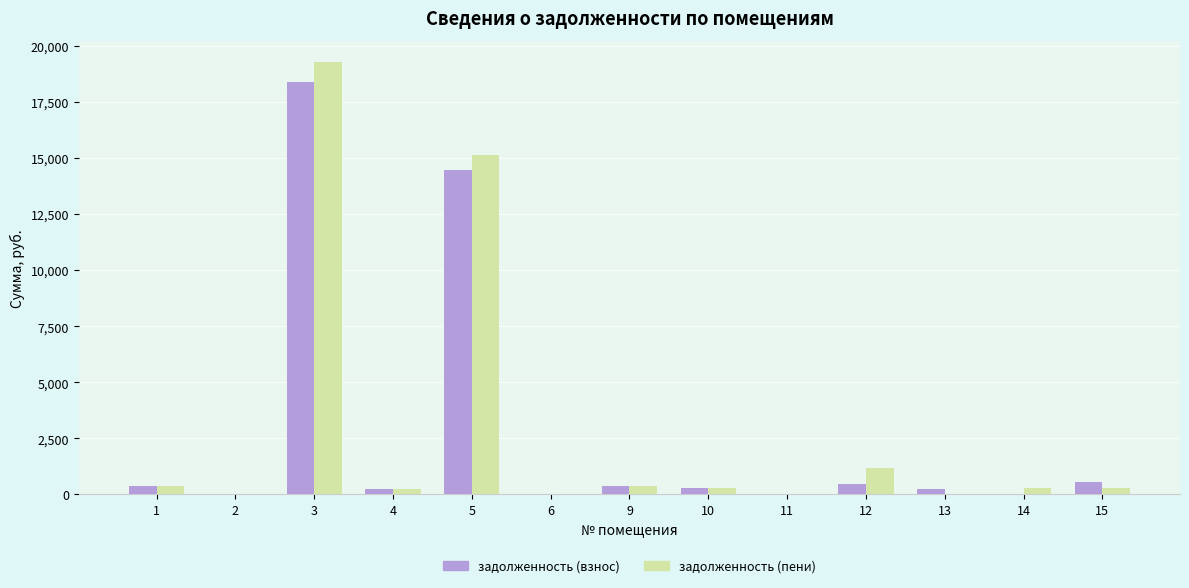

At which category is the sum across all series the highest?

3